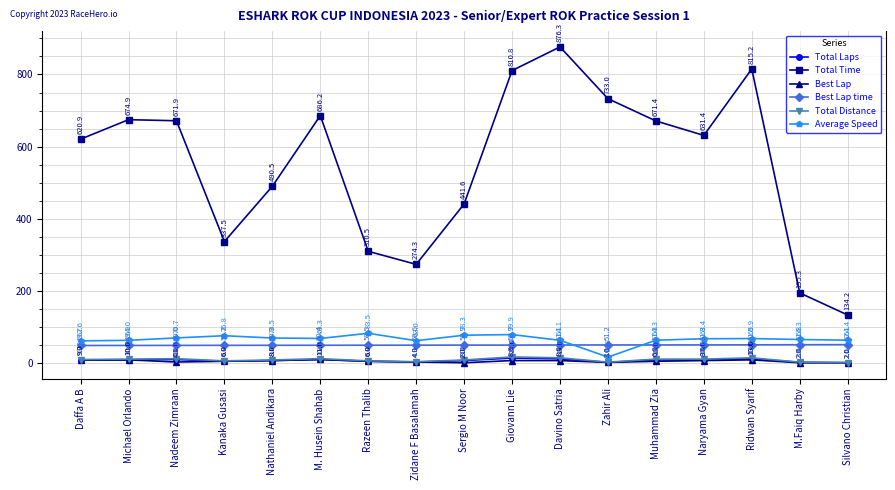

What is the spread (max minus min) of values at Silvano Christian?

132.2